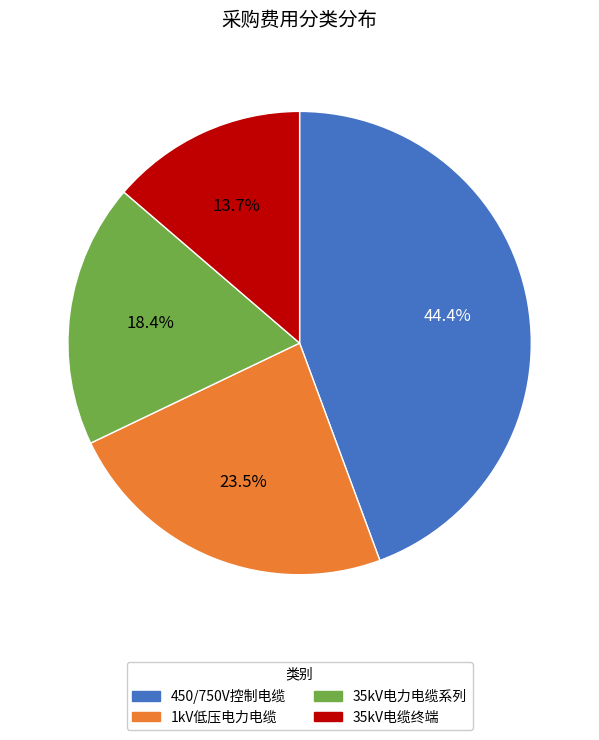

Does any single category account for the majority?

No